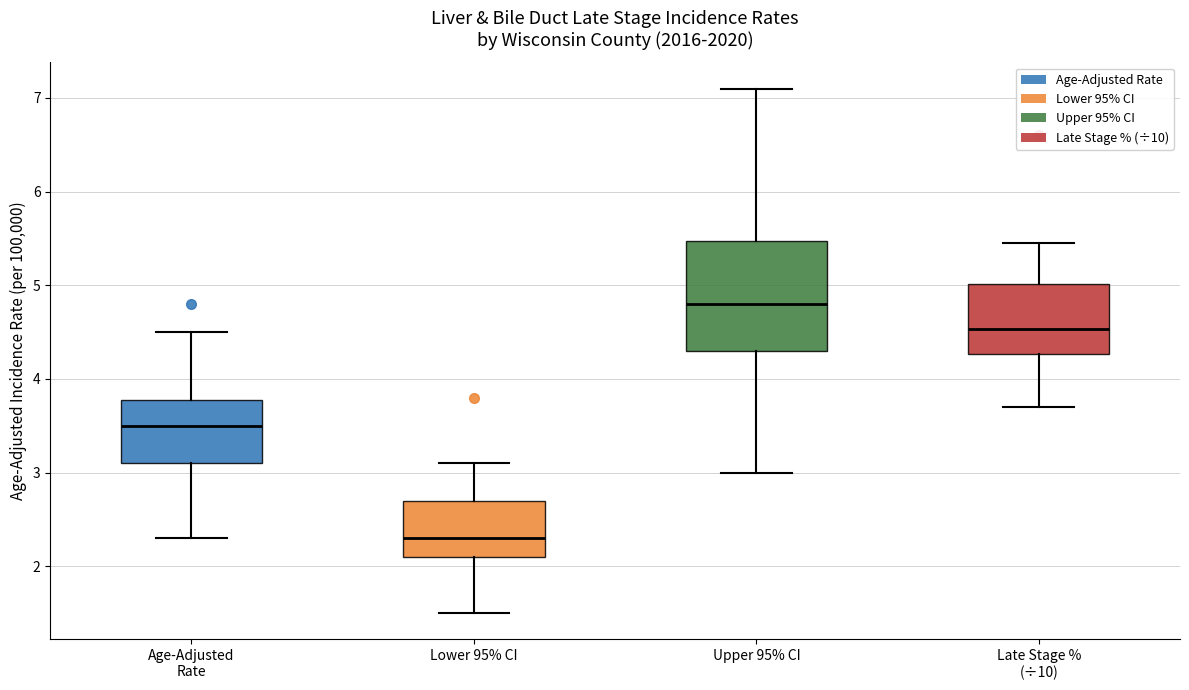

Which box is the tallest, from its lower edge to its upper edge?

Upper 95% CI